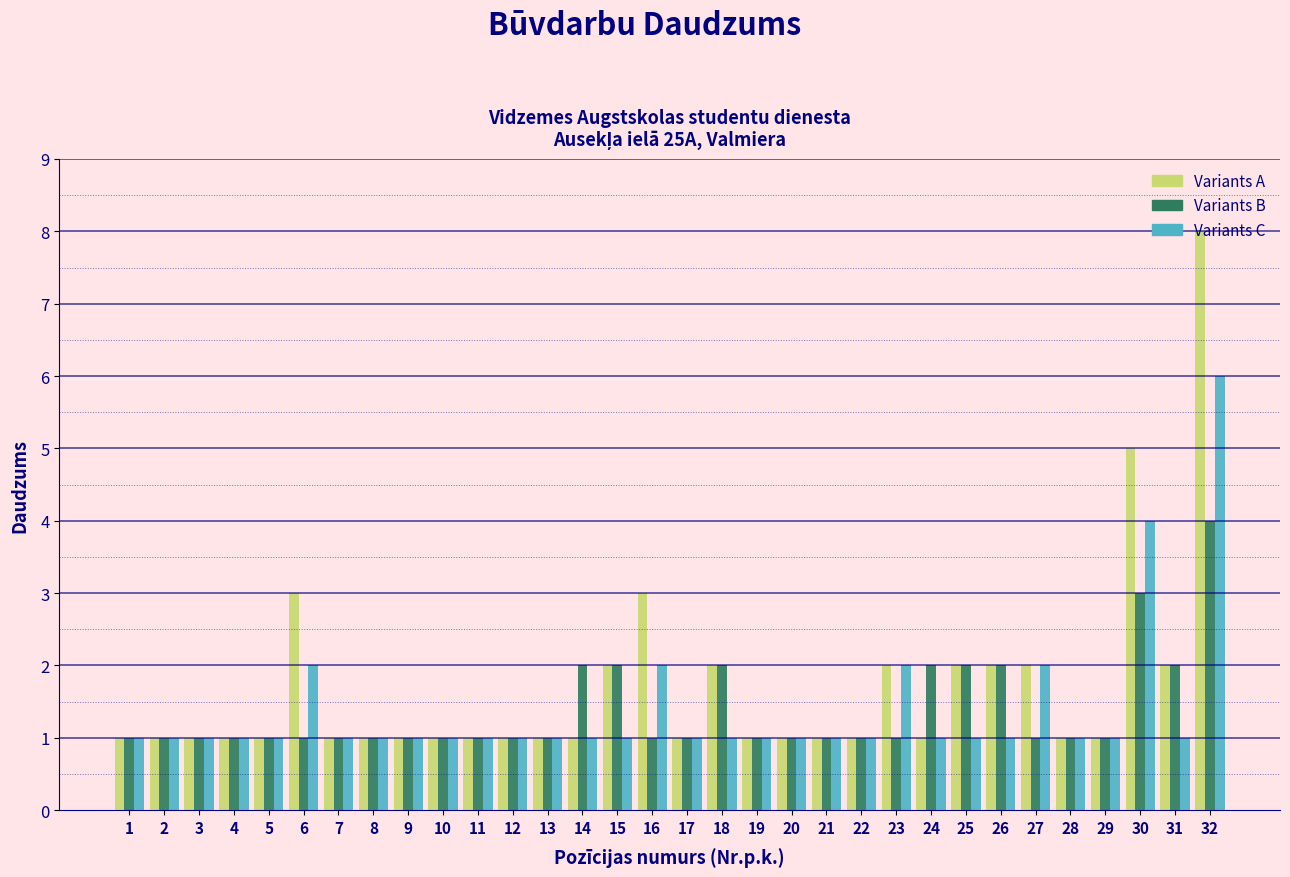

What is the greatest value displayed?

8